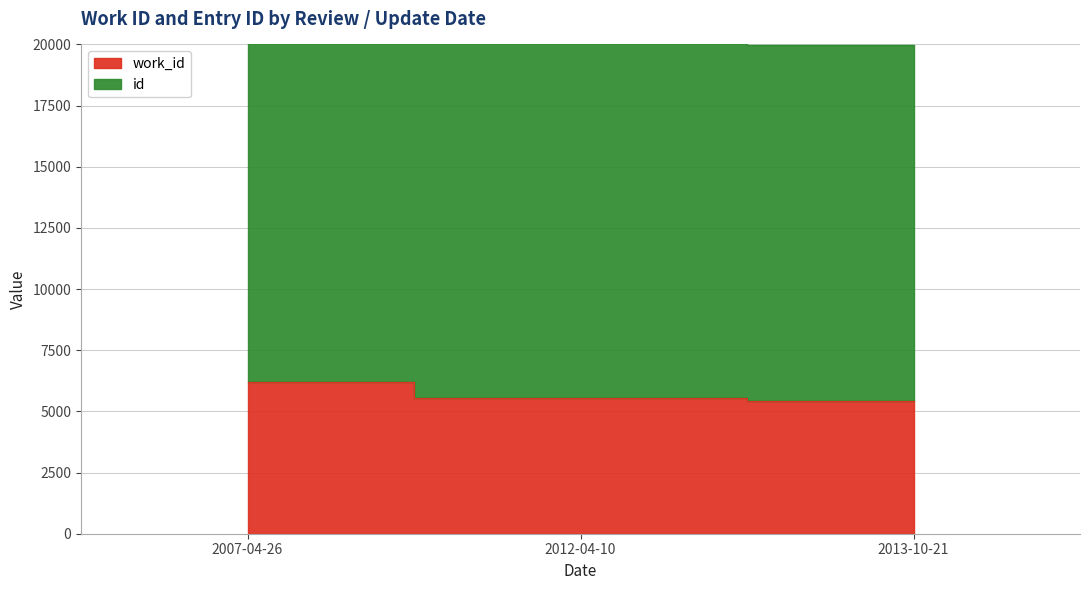

The work_id series shows 9805 at 2012-04-10. True or false?

False